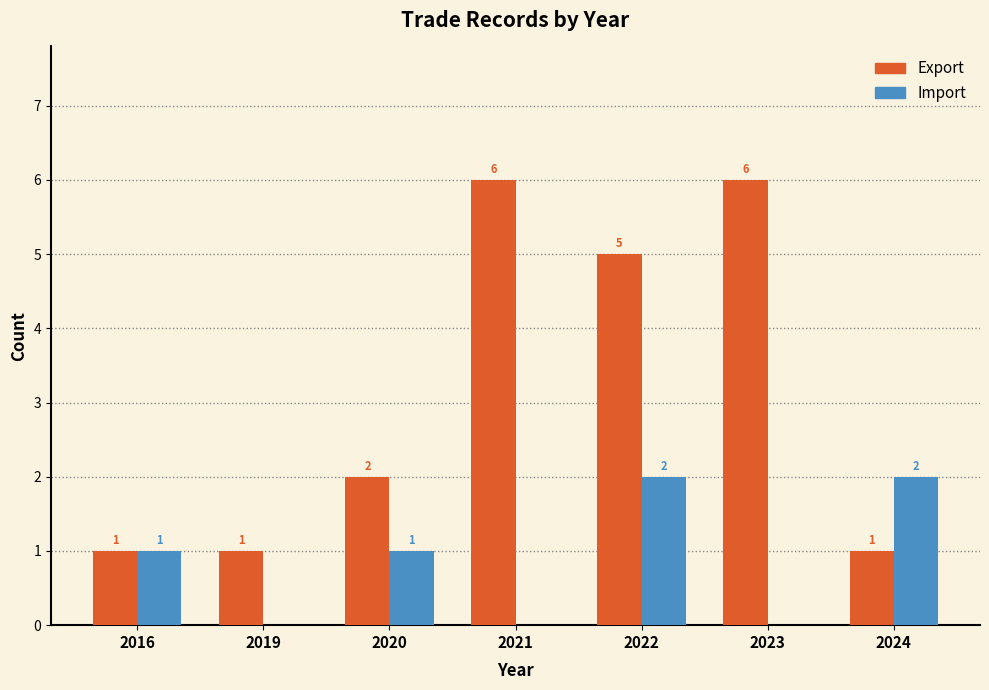

Reading left to right, transcribe all the data shown in this chart.

Export: 2016=1	2019=1	2020=2	2021=6	2022=5	2023=6	2024=1
Import: 2016=1	2019=0	2020=1	2021=0	2022=2	2023=0	2024=2